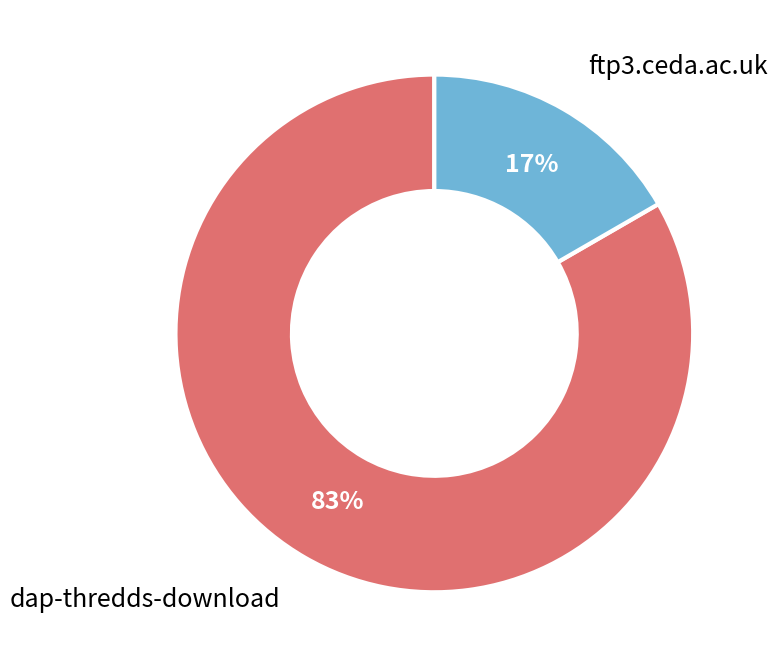

How many segments does this pie chart have?

2